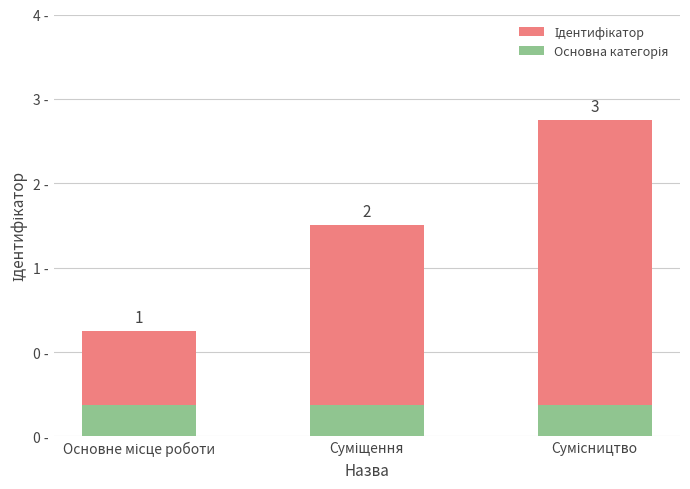

Reading right to left, list all the values displayed in this chart.

Ідентифікатор: 3.0	2.0	1.0
Основна категорія: 0.3	0.3	0.3